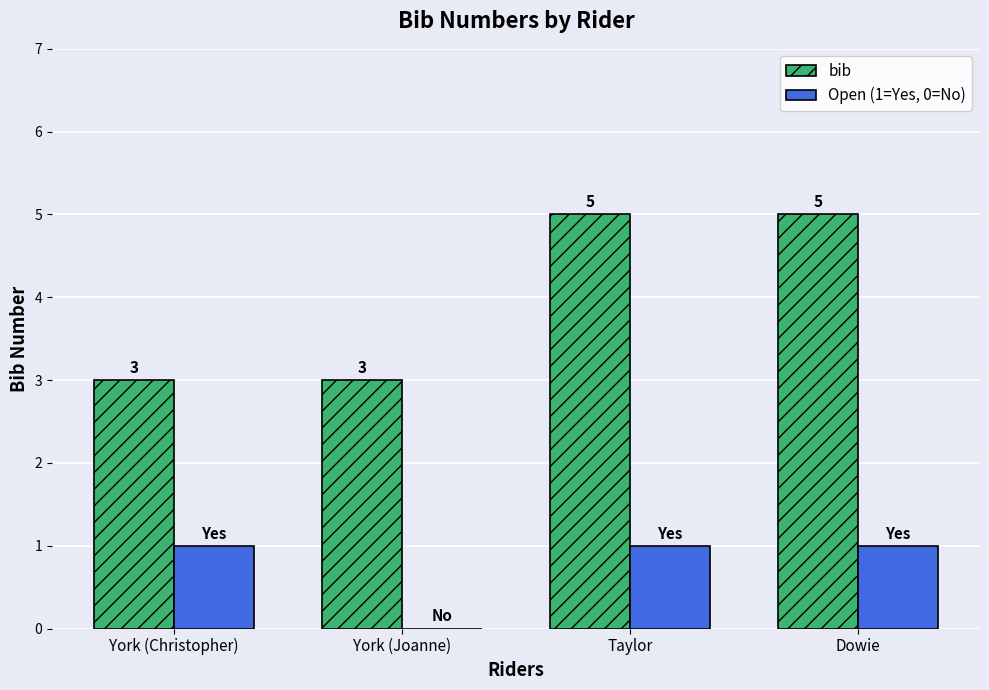

At which label is Open (1=Yes, 0=No) closest to 0?

York (Joanne)